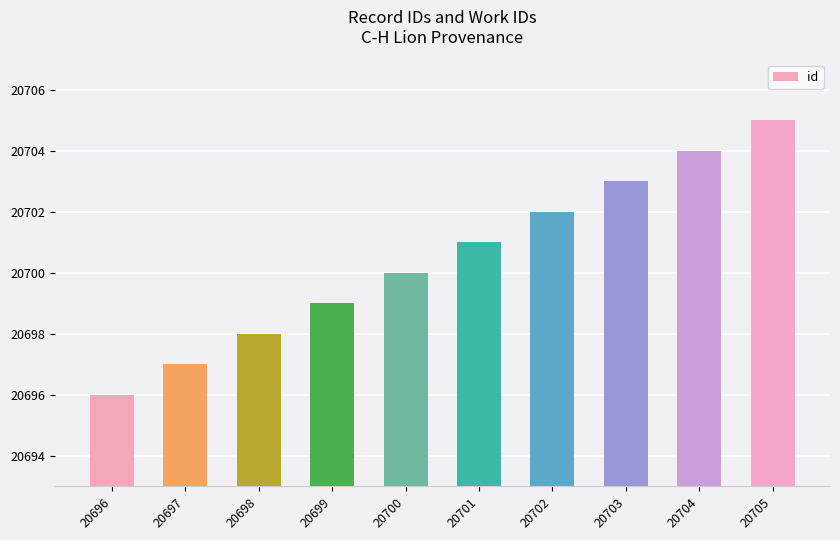

Is it true that the value at 20702 is 11152?

False